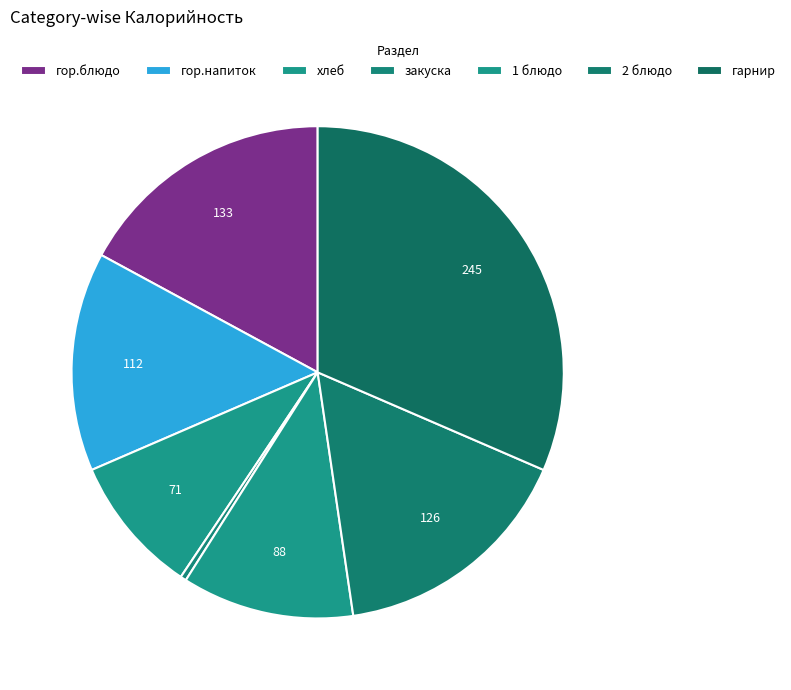

Does гарнир represent more than half of the total?

No